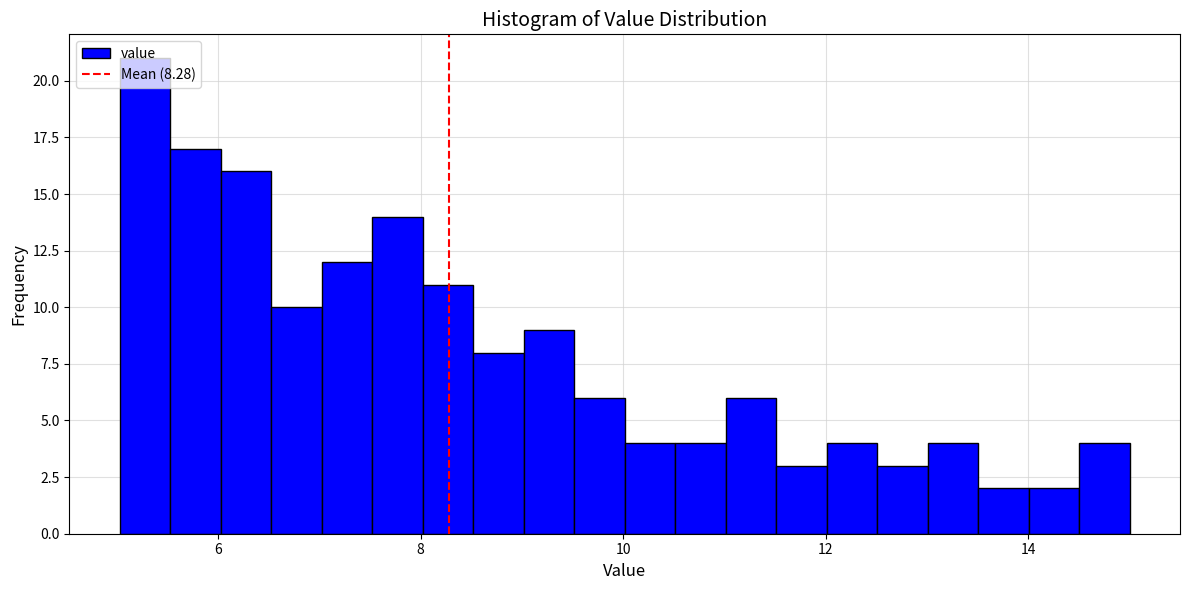

Read against the x-axis, roughly where is the centre of the tallest bar?

5.2